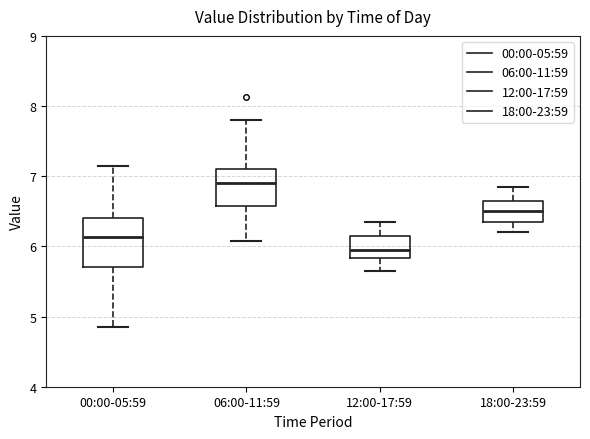

Reading left to right, transcribe this box plot: for each box, give where its median line is, the range the box spans, and where its two whiskers end, as read against the y-axis. The values are not printed on the chart, so give them approximately, as read against the axis.

00:00-05:59: median 6.1, box 5.7 to 6.4, whiskers 4.9 to 7.2
06:00-11:59: median 6.9, box 6.6 to 7.1, whiskers 6.1 to 7.8
12:00-17:59: median 6.0, box 5.8 to 6.2, whiskers 5.7 to 6.4
18:00-23:59: median 6.5, box 6.4 to 6.7, whiskers 6.2 to 6.9